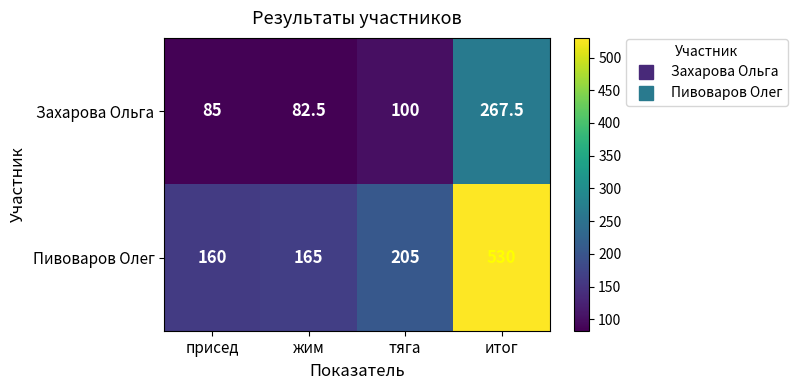

What is the sum of the Пивоваров Олег values at итог and присед?

690.0